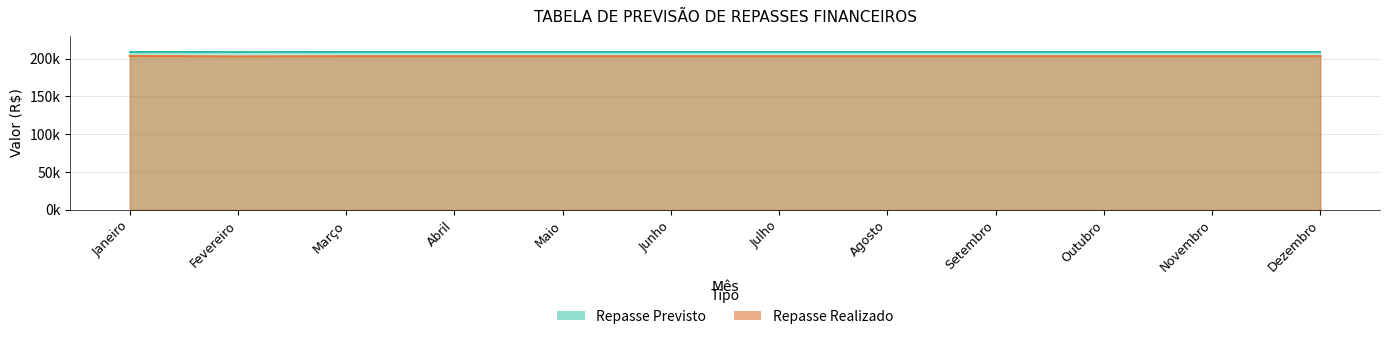

What is the label of the 11th point from the left?

Novembro